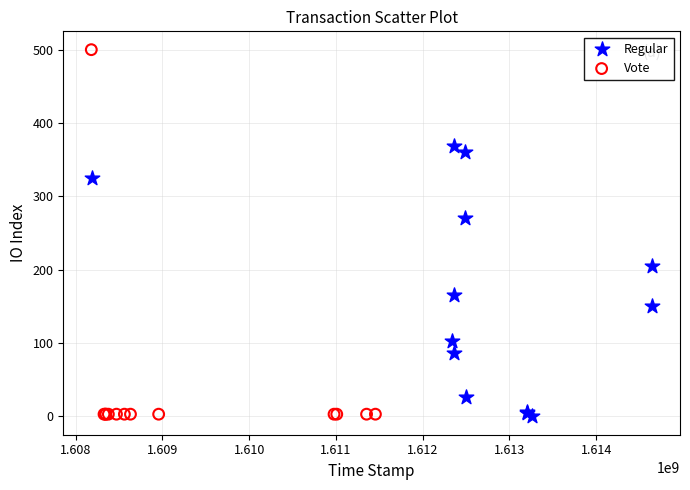

Which series has the largest Y range (max minus min)?

Vote